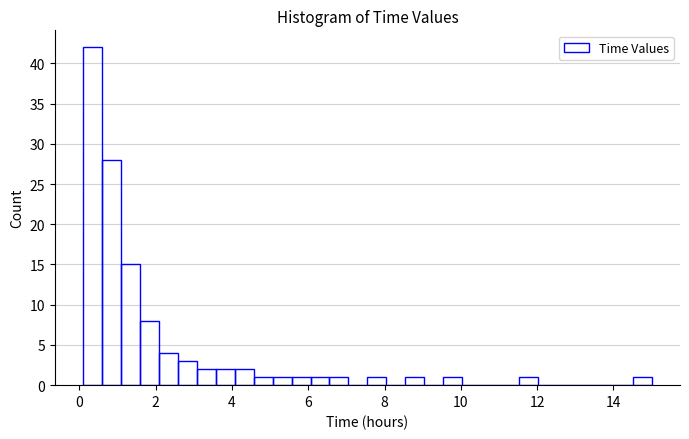

Around what value on the x-axis is the tallest bar? Give the approximate position of its centre, as read against the axis.

0.4